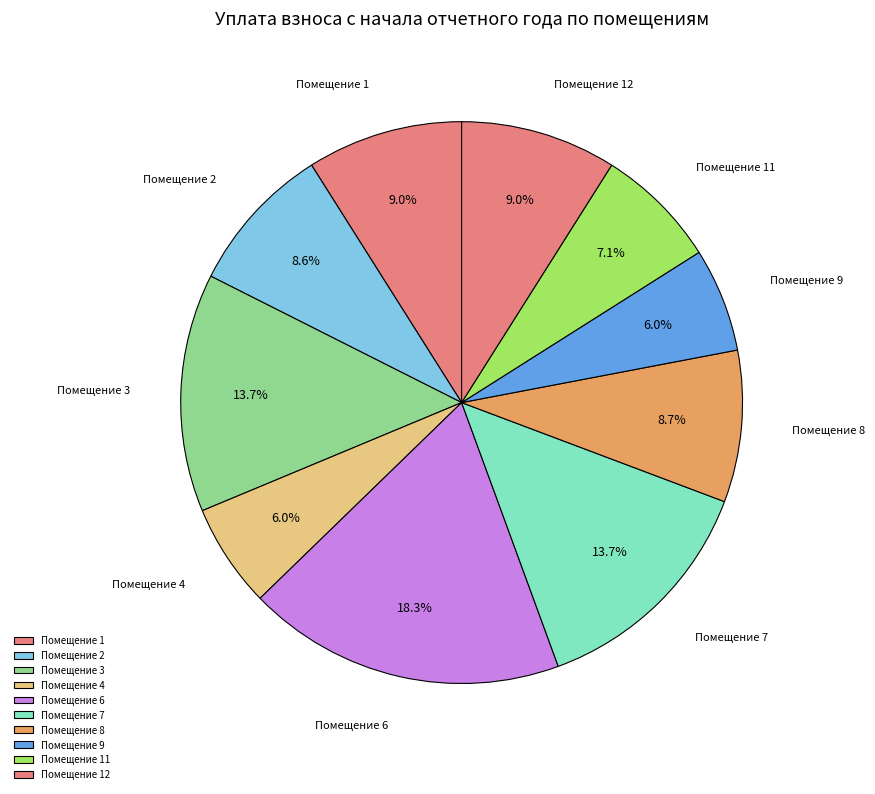

What is the largest slice in the pie chart?

Помещение 6